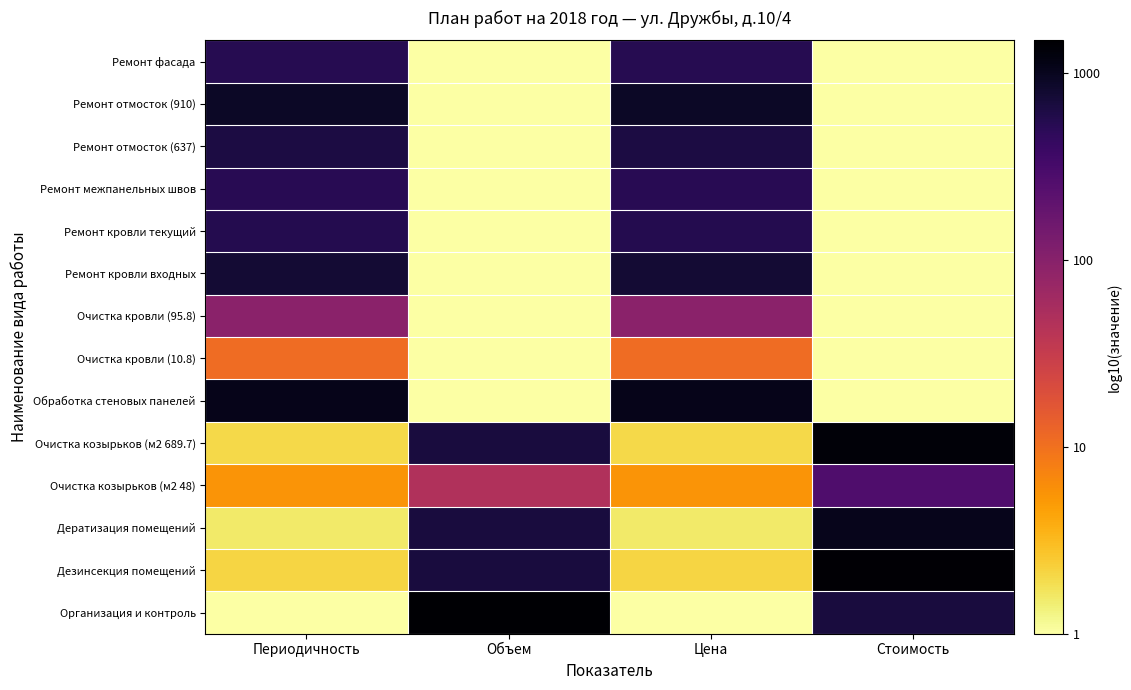

Reading left to right, list all the values displayed in this chart.

Организация и контроль: Периодичность=-0.6	Объем=3.4	Цена=-0.6	Стоимость=2.8
Дезинсекция помещений: Периодичность=0.3	Объем=2.8	Цена=0.3	Стоимость=3.2
Дератизация помещений: Периодичность=0.2	Объем=2.8	Цена=0.2	Стоимость=3.0
Очистка козырьков (м2 48): Периодичность=0.8	Объем=1.7	Цена=0.8	Стоимость=2.4
Очистка козырьков (м2 689.7): Периодичность=0.3	Объем=2.8	Цена=0.3	Стоимость=3.1
Обработка стеновых панелей: Периодичность=3.0	Объем=0.0	Цена=3.0	Стоимость=0.0
Очистка кровли (10.8): Периодичность=1.0	Объем=0.0	Цена=1.0	Стоимость=0.0
Очистка кровли (95.8): Периодичность=2.0	Объем=0.0	Цена=2.0	Стоимость=0.0
Ремонт кровли входных: Периодичность=2.9	Объем=0.0	Цена=2.9	Стоимость=0.0
Ремонт кровли текущий: Периодичность=2.7	Объем=0.0	Цена=2.7	Стоимость=0.0
Ремонт межпанельных швов: Периодичность=2.7	Объем=0.0	Цена=2.7	Стоимость=0.0
Ремонт отмосток (637): Периодичность=2.8	Объем=0.0	Цена=2.8	Стоимость=0.0
Ремонт отмосток (910): Периодичность=3.0	Объем=0.0	Цена=3.0	Стоимость=0.0
Ремонт фасада: Периодичность=2.7	Объем=0.0	Цена=2.7	Стоимость=0.0